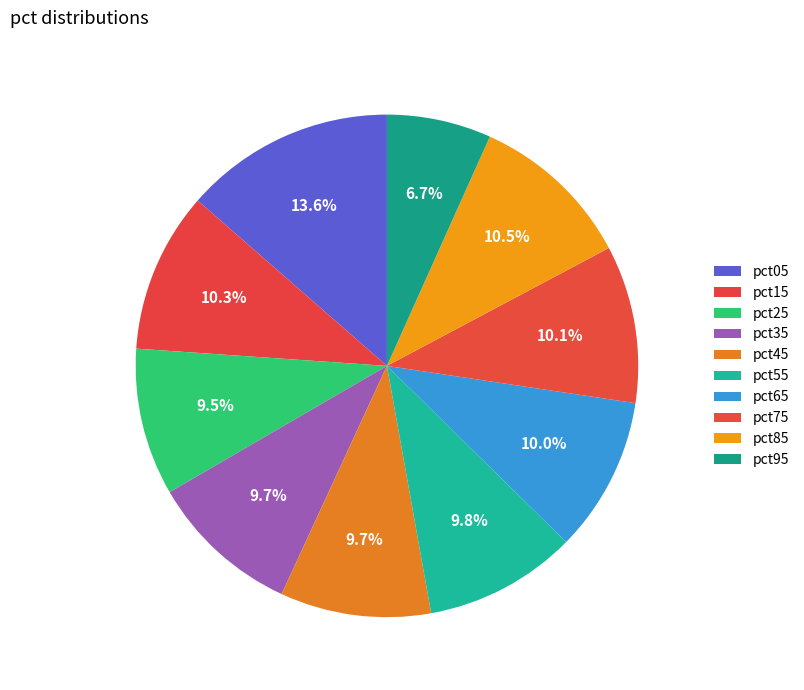

Rank the categories by value from lowest to highest.

pct95, pct25, pct45, pct35, pct55, pct65, pct75, pct15, pct85, pct05